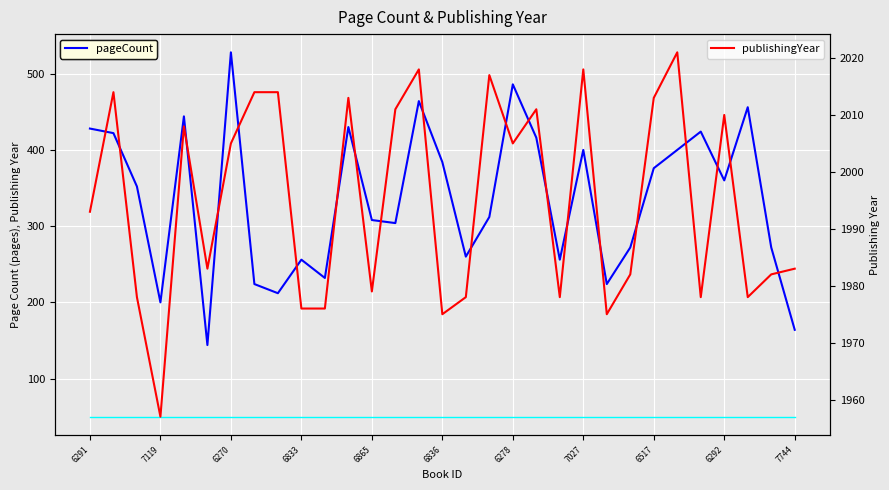

What is the highest value of the publishingYear series?

2021